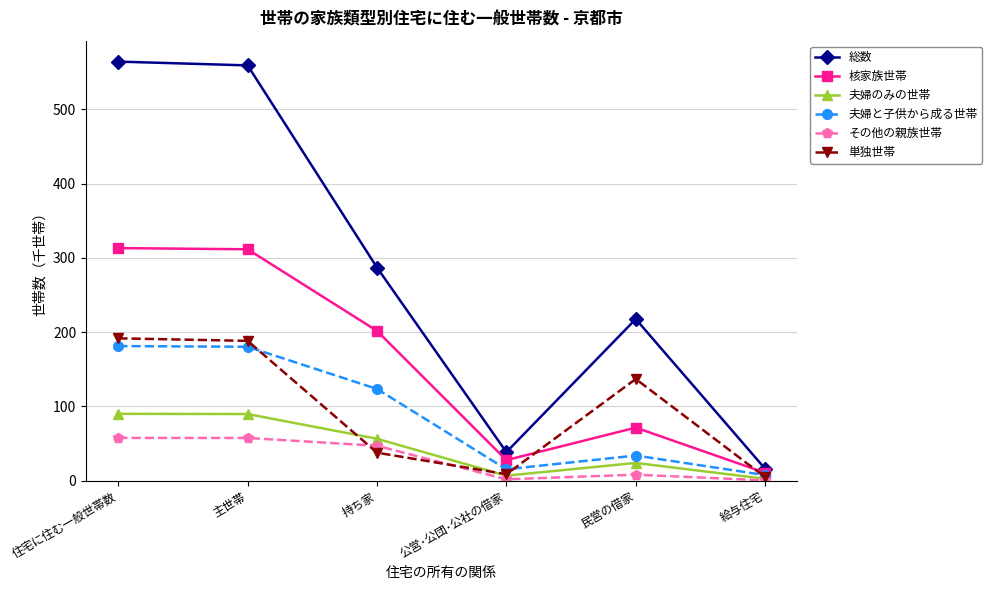

How many interior local valleys does the 核家族世帯 series have?

1